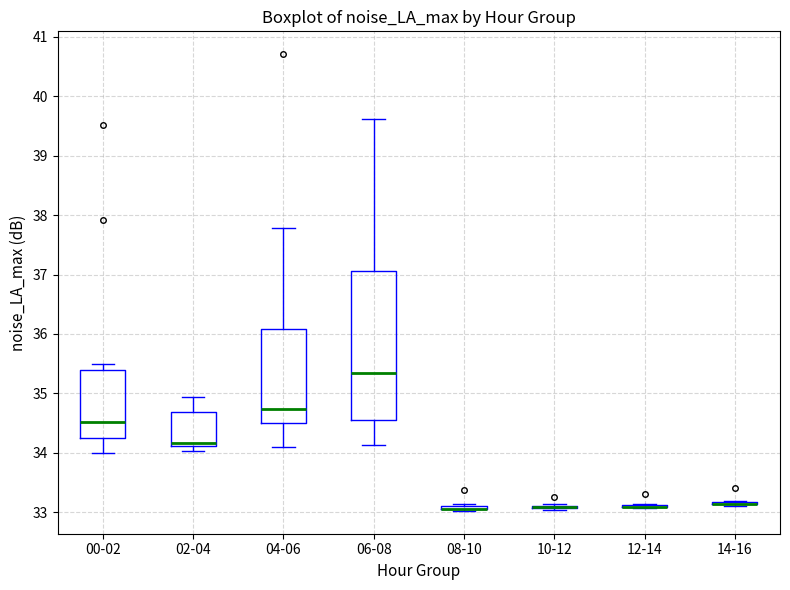

Comparing the boxes themselves (not the whiskers), which one is the tallest?

06-08